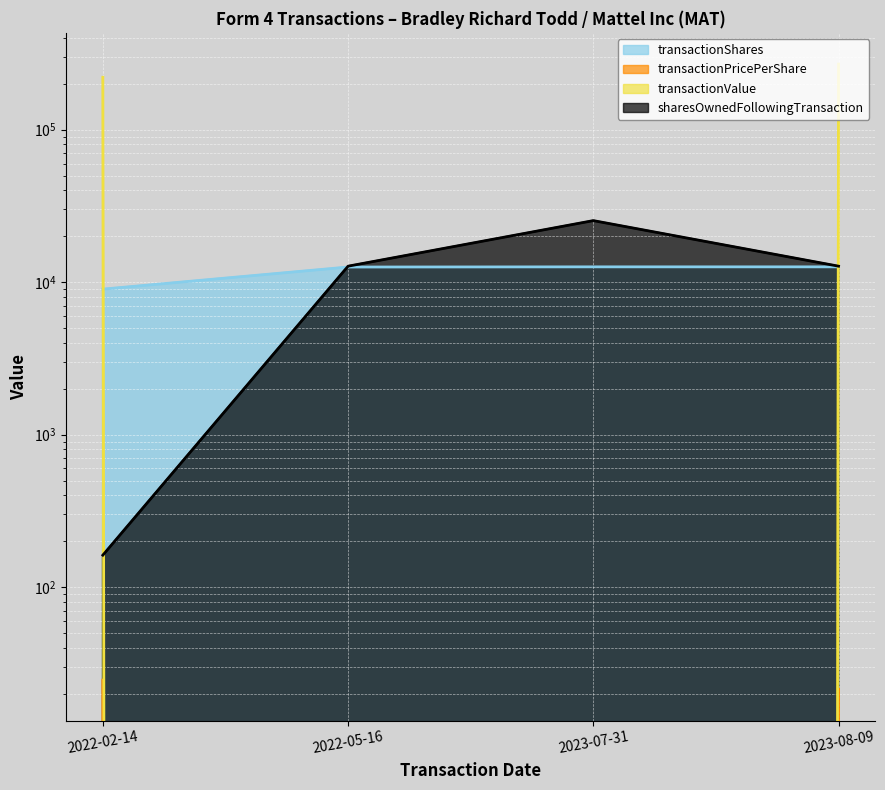

True or false: transactionShares has a value of 19971.0 at 2023-07-31.

False